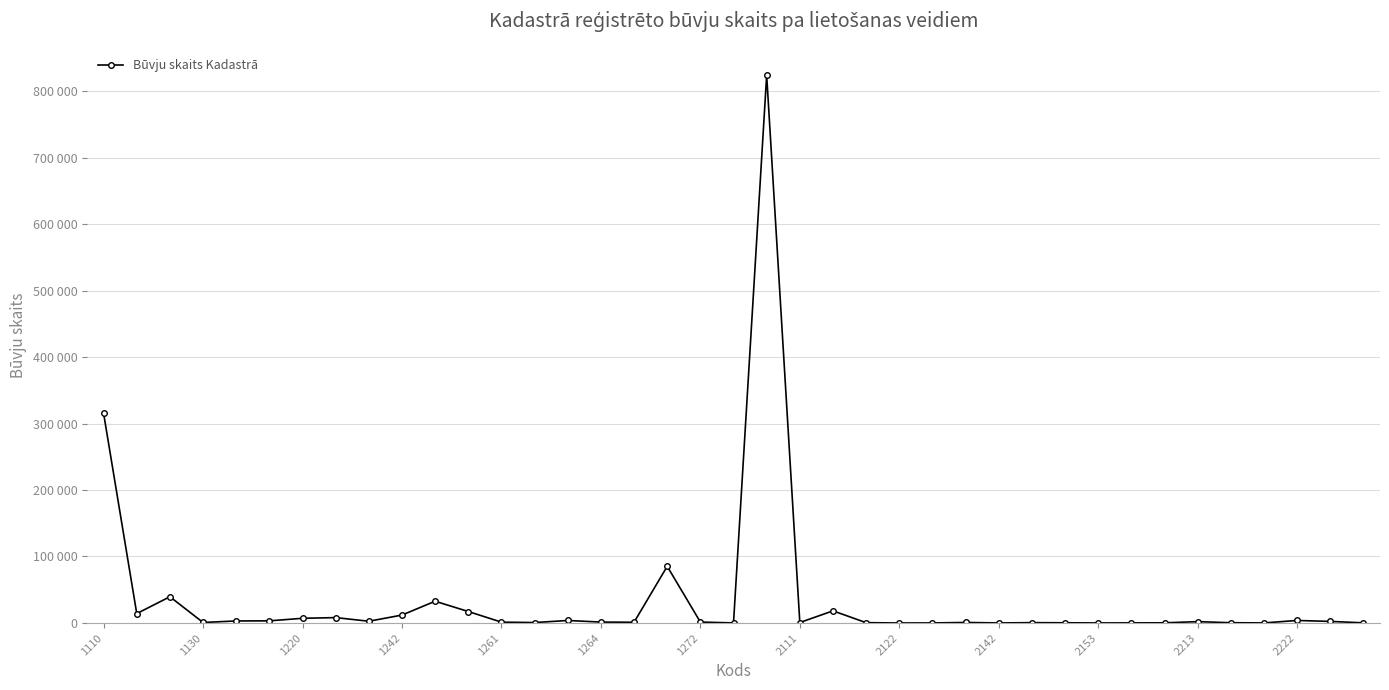

Does the chart display data point markers on the line(s)?

Yes